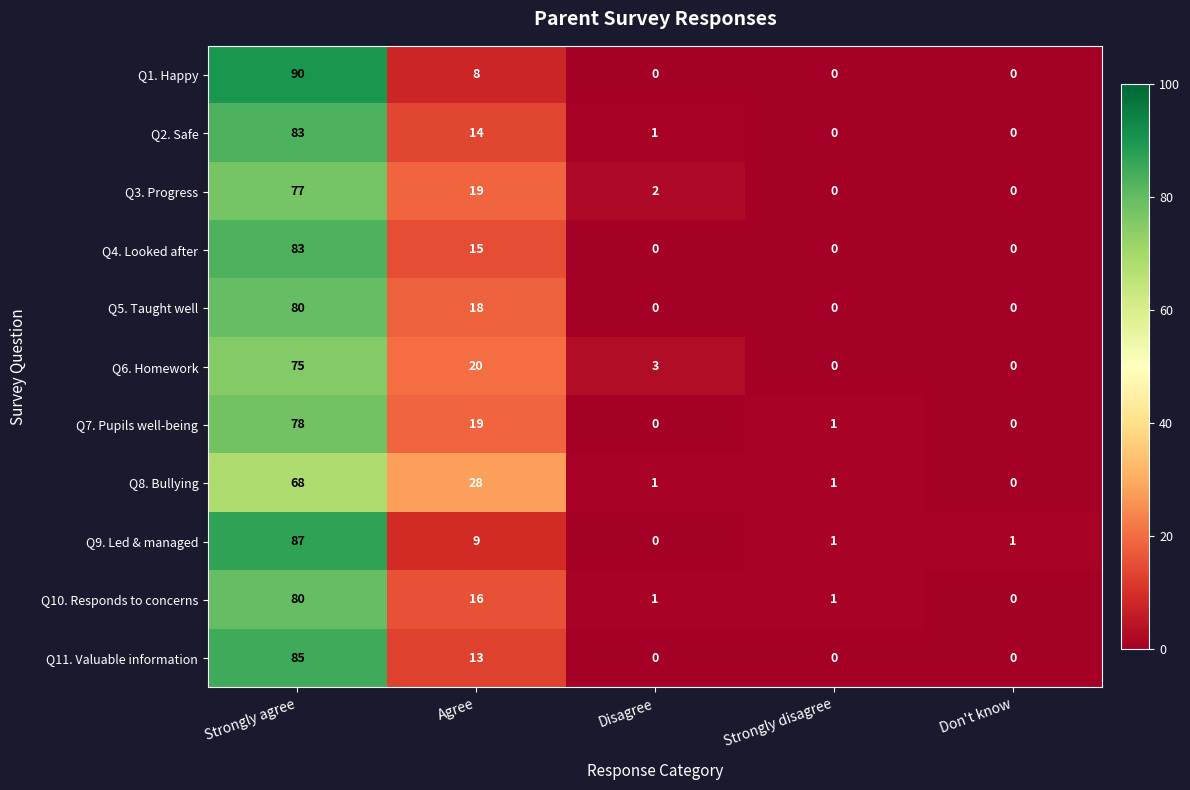

What is the spread (max minus min) of values at Don't know?

1